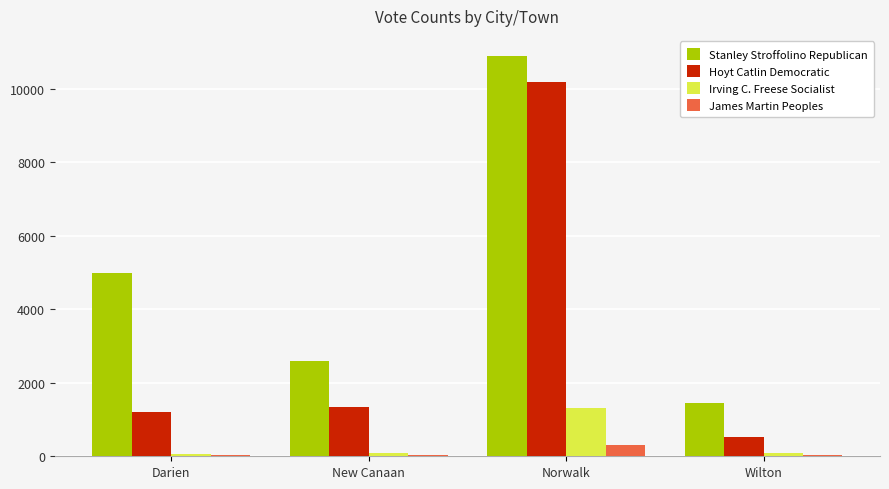

Which series has the largest total across all categories?

Stanley Stroffolino Republican